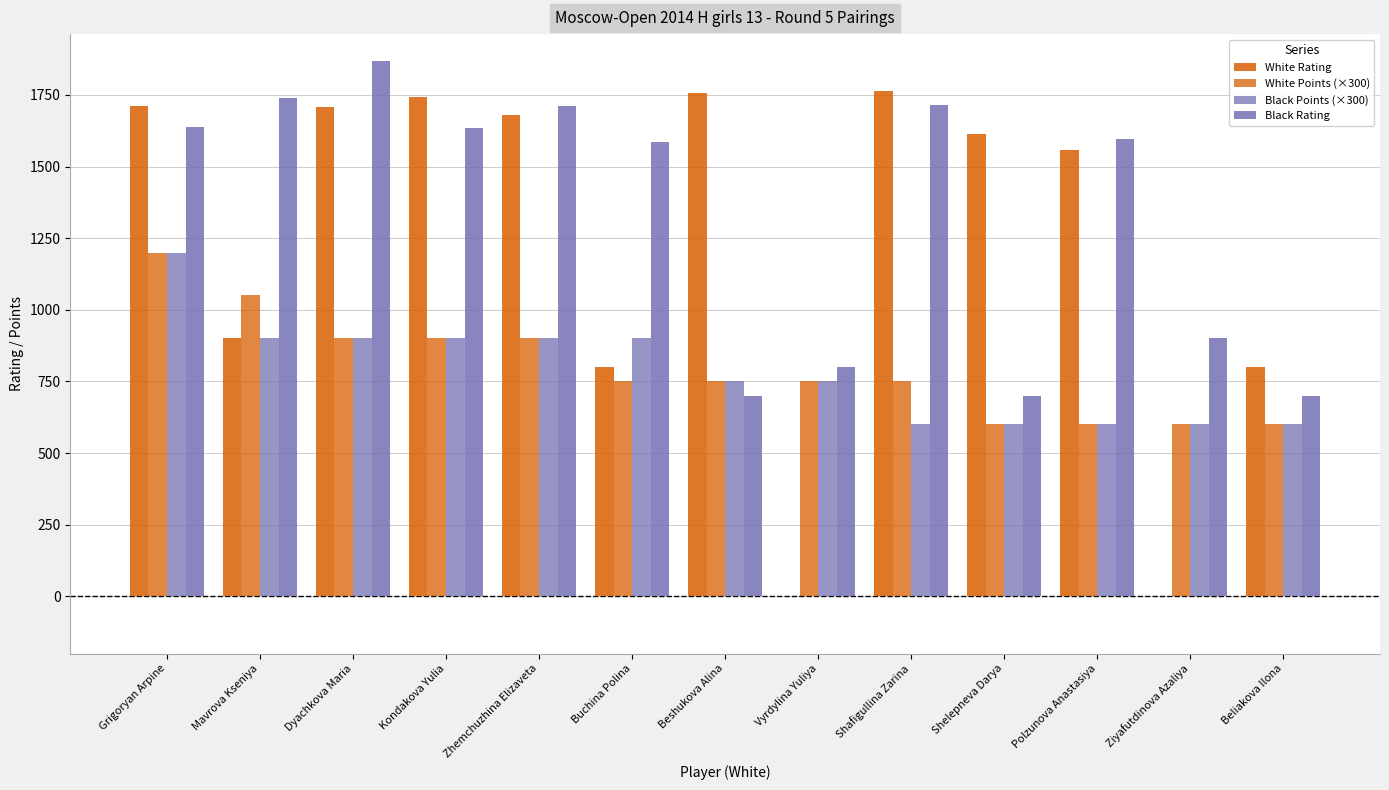

At how many categories does at least one series exceed 1356?

10